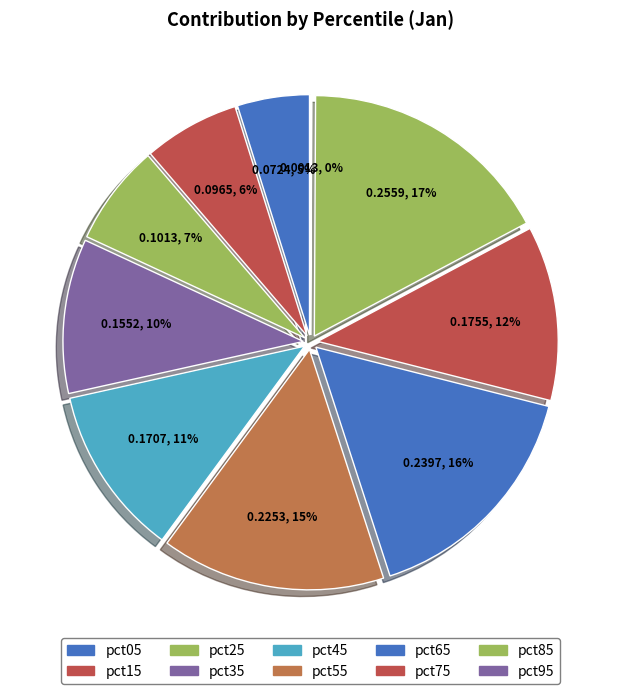

True or false: pct05 accounts for 1% of the total.

False